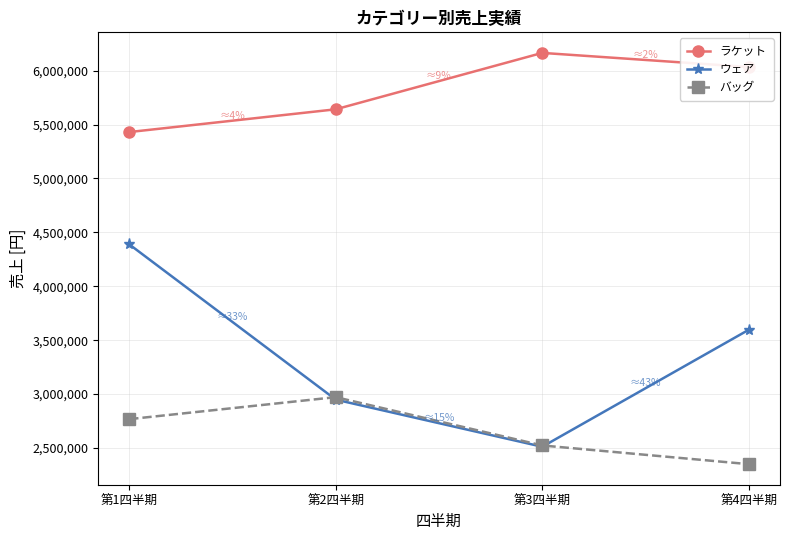

The value of ウェア at 第2四半期 is 2050703. True or false?

False